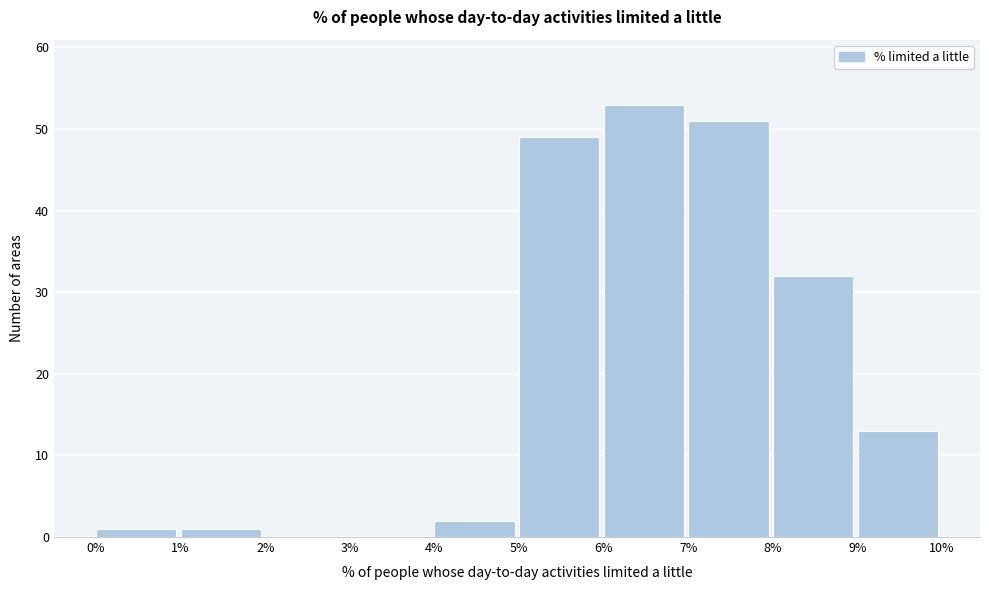

Which range on the x-axis has the tallest bar?

6% to 7%